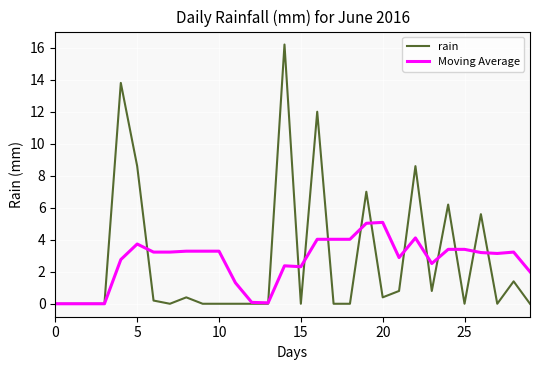

Which series has the widest spread of values?

rain